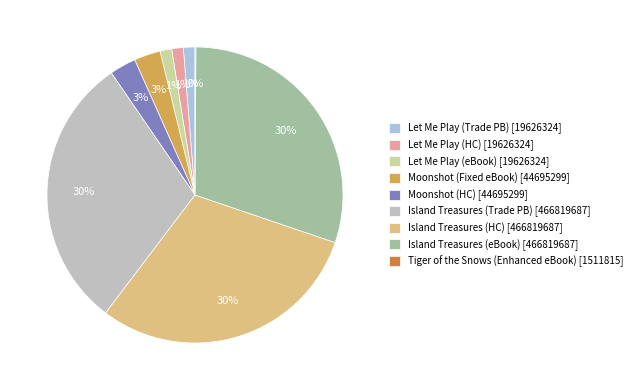

Is there any slice that represents more than half of the pie?

No